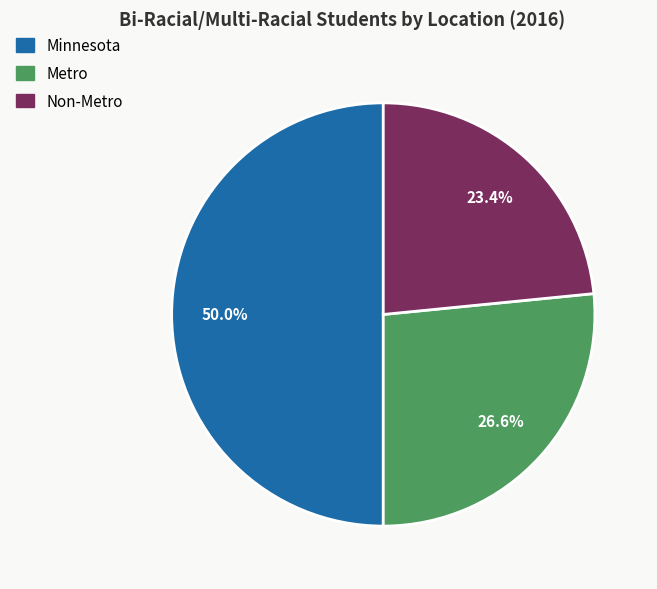

Which category has the biggest portion of the pie?

Minnesota